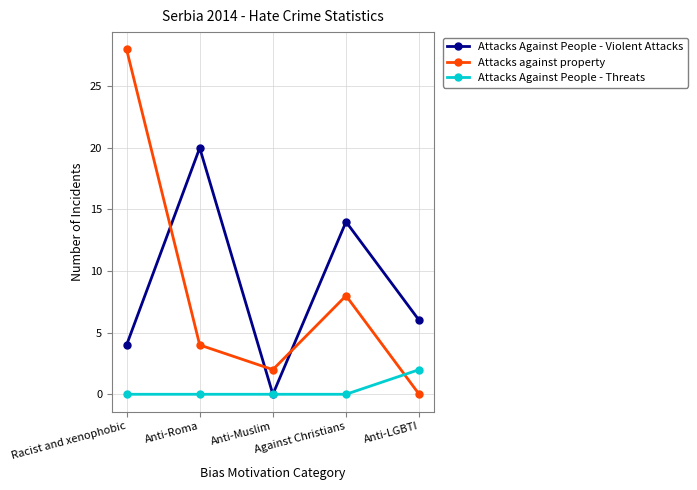

Rank the series by their maximum value, from highest to lowest.

Attacks against property, Attacks Against People - Violent Attacks, Attacks Against People - Threats